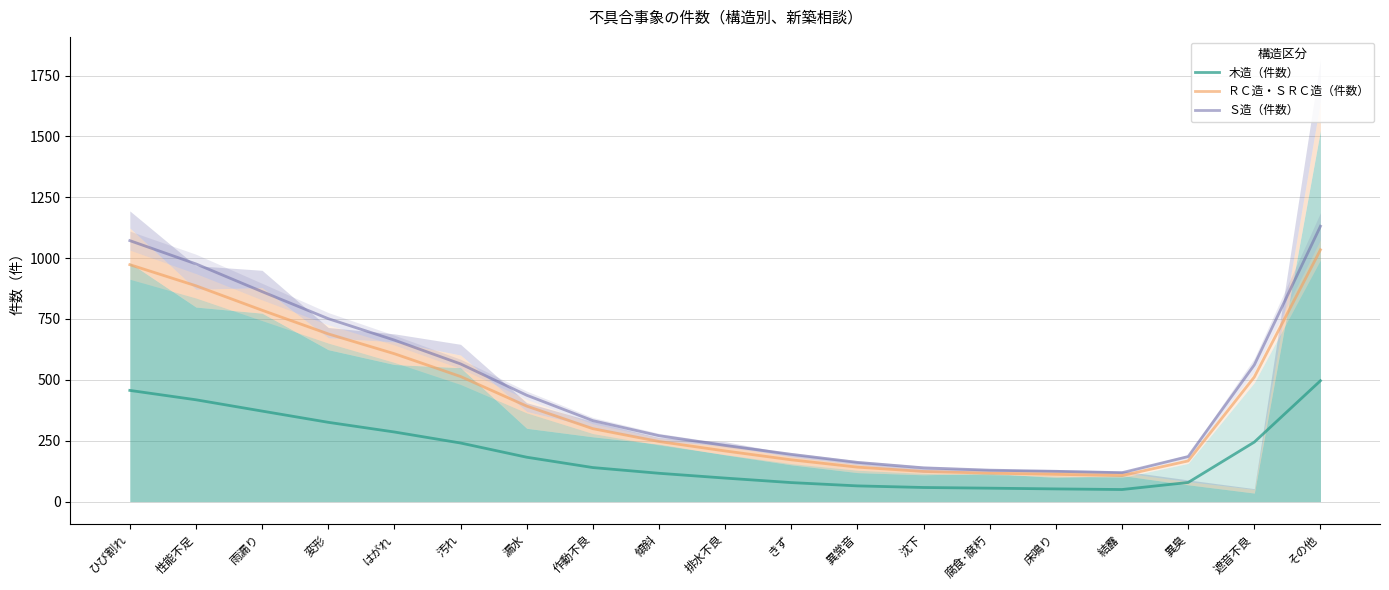

The ＲＣ造・ＳＲＣ造（件数） series shows 607.3 at はがれ. True or false?

True